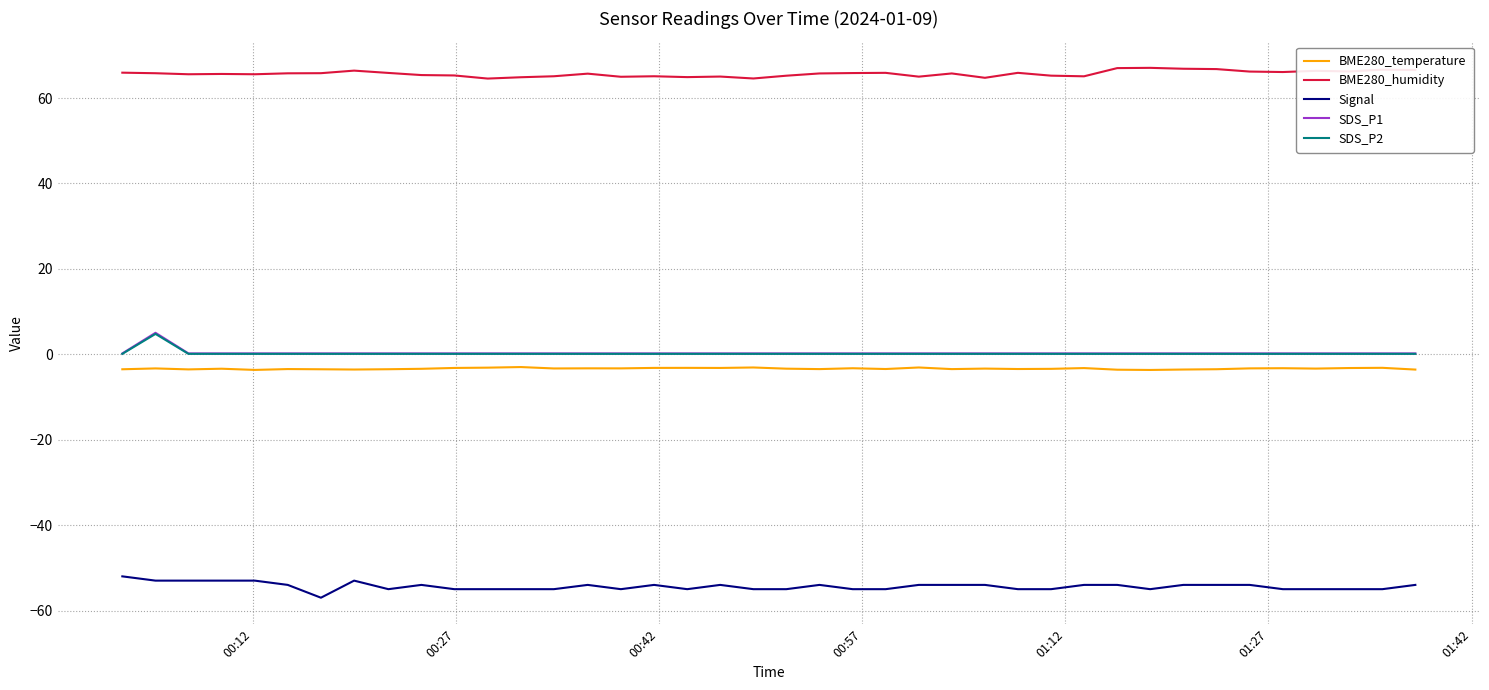

True or false: SDS_P2 and BME280_humidity cross at least once.

False